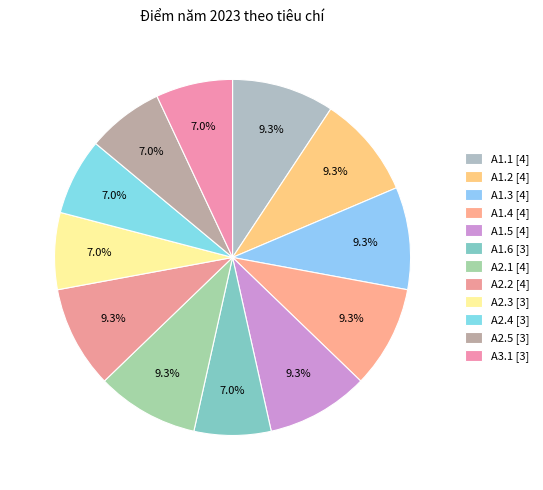

How many segments does this pie chart have?

12